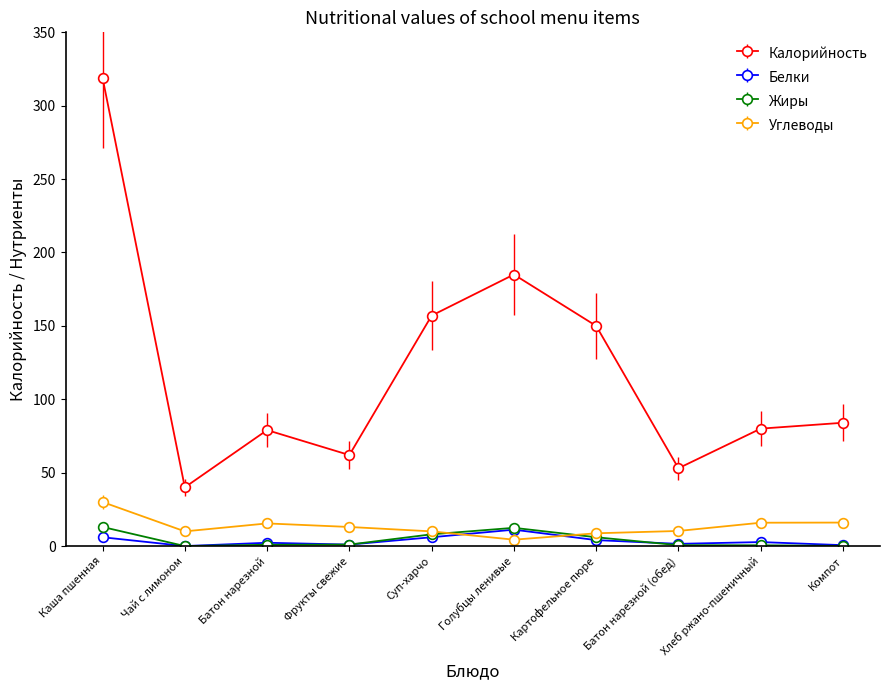

What position from the right is Голубцы ленивые?

5